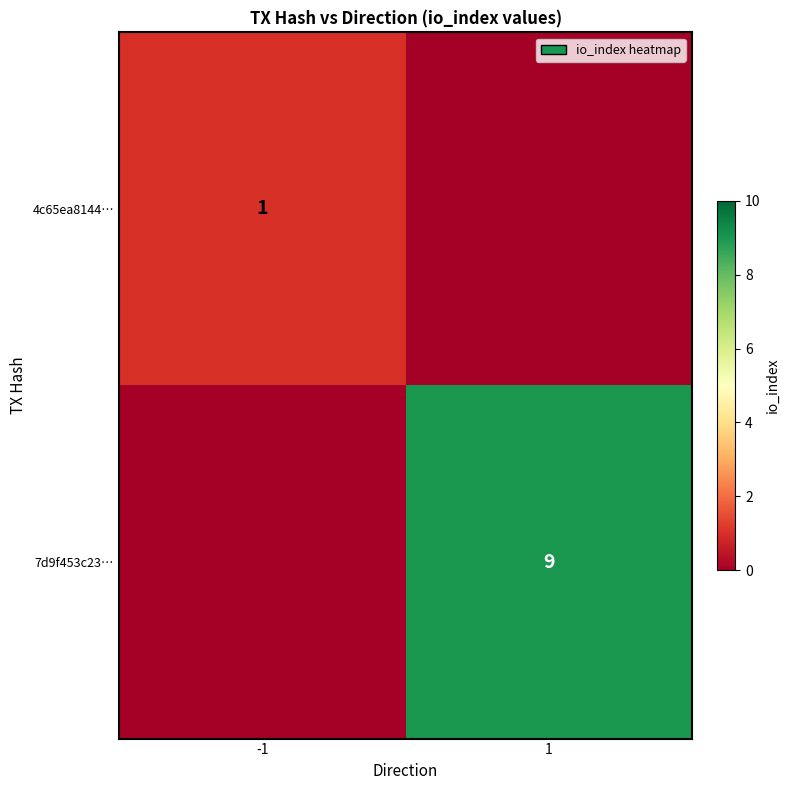

The value of 7d9f453c23… at 1 is 9. True or false?

True